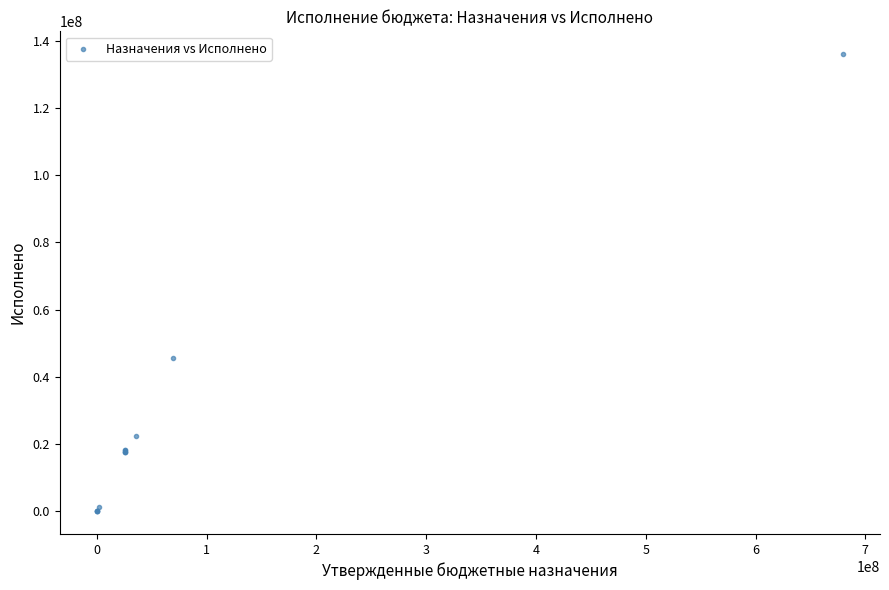

What Y value in the scatter plot is closest to 68034162?

45697970.7